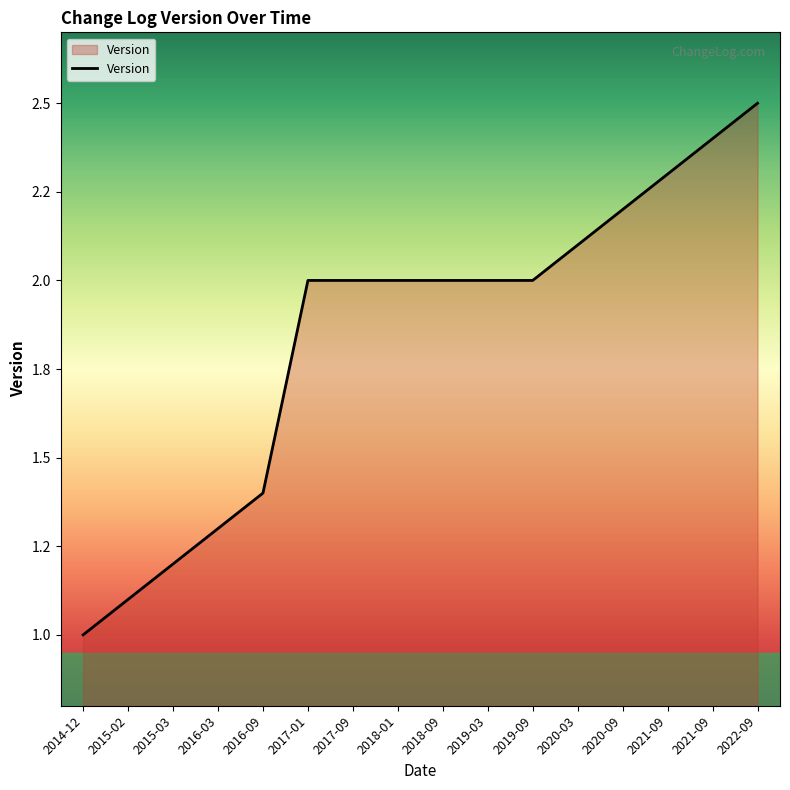

Does the chart have visible grid lines?

No